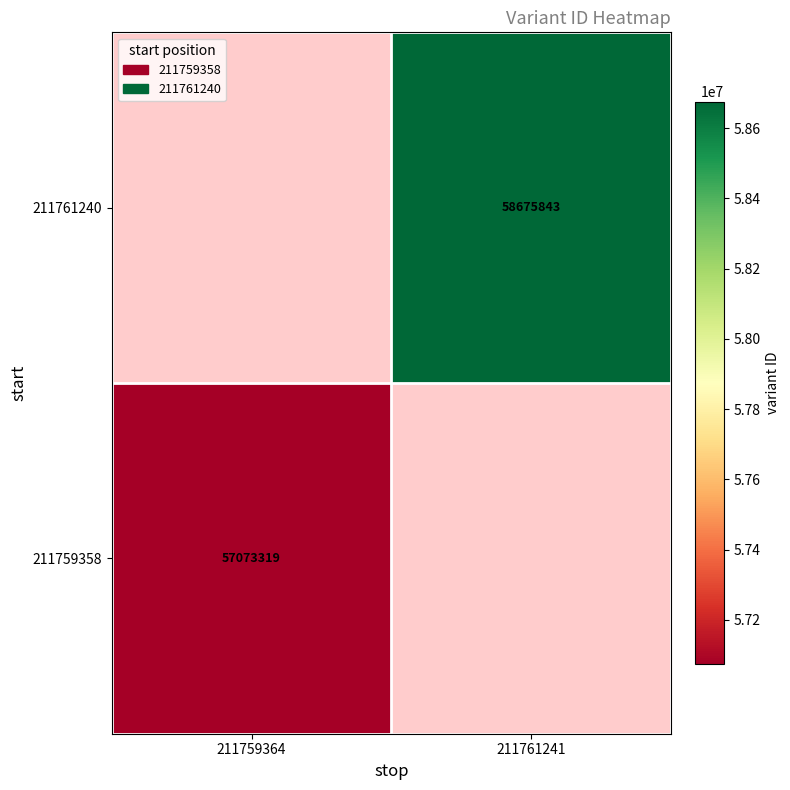

True or false: 211759358 has a value of 78805116 at 211759364.

False